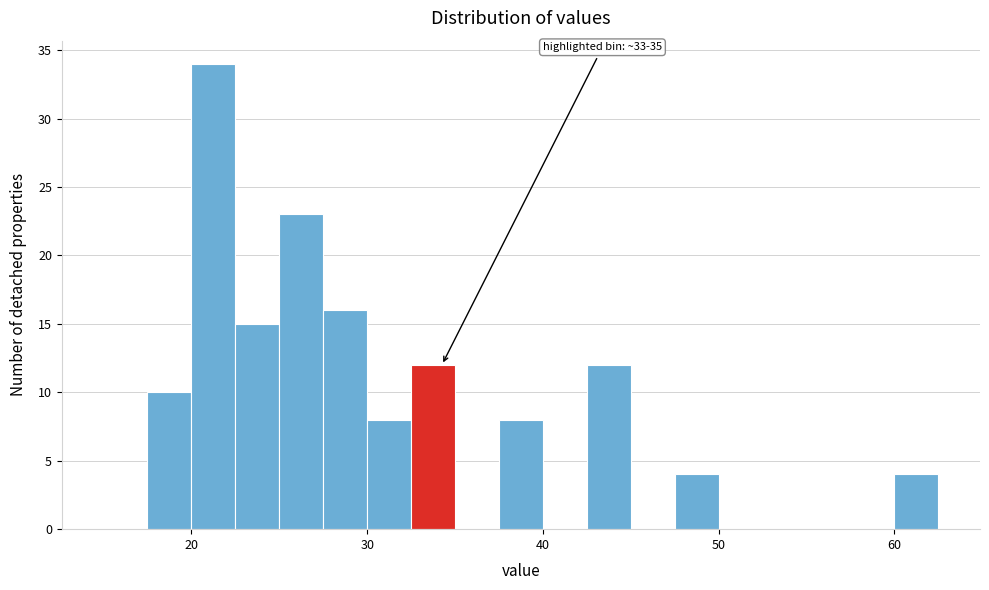

Around what value on the x-axis is the tallest bar? Give the approximate position of its centre, as read against the axis.

21